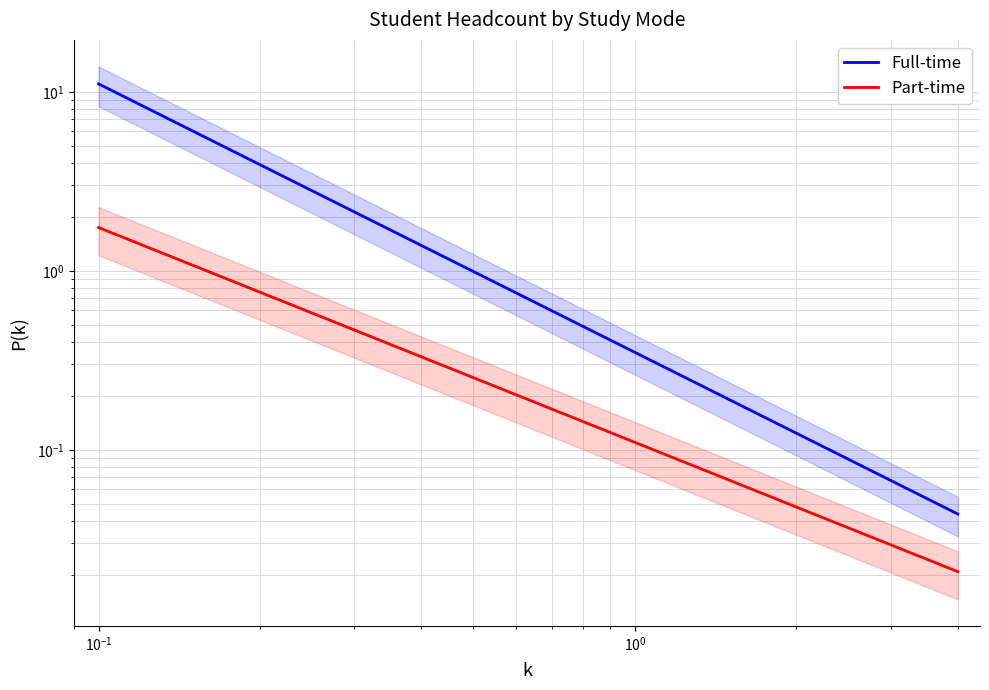

True or false: Full-time and Part-time cross at least once.

False